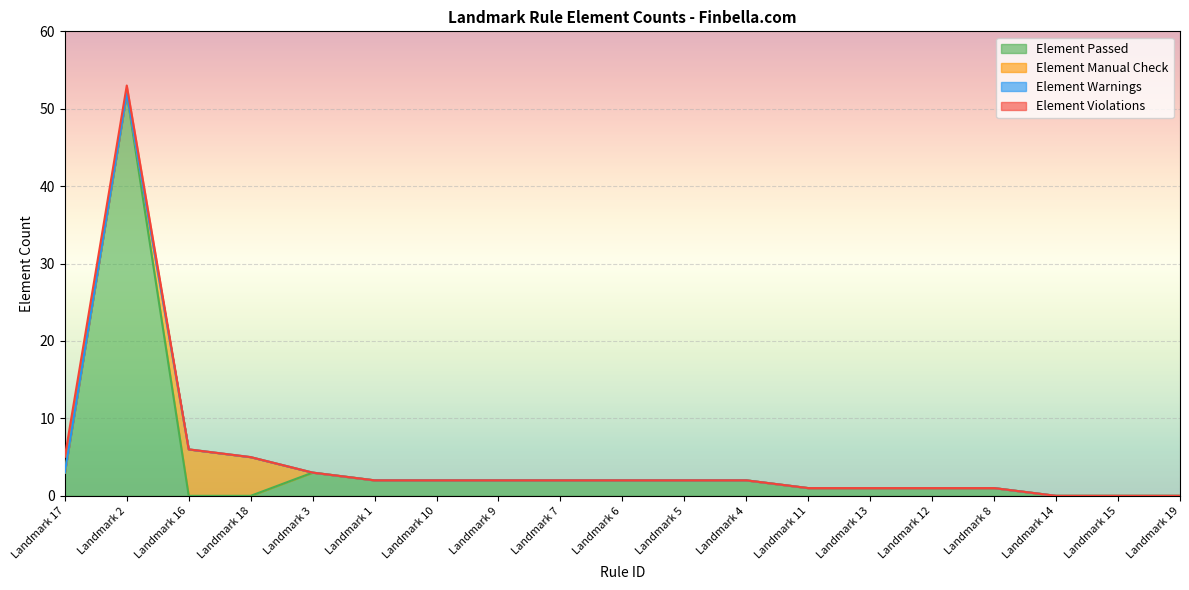

How many values in the Element Passed series are below 2?

9